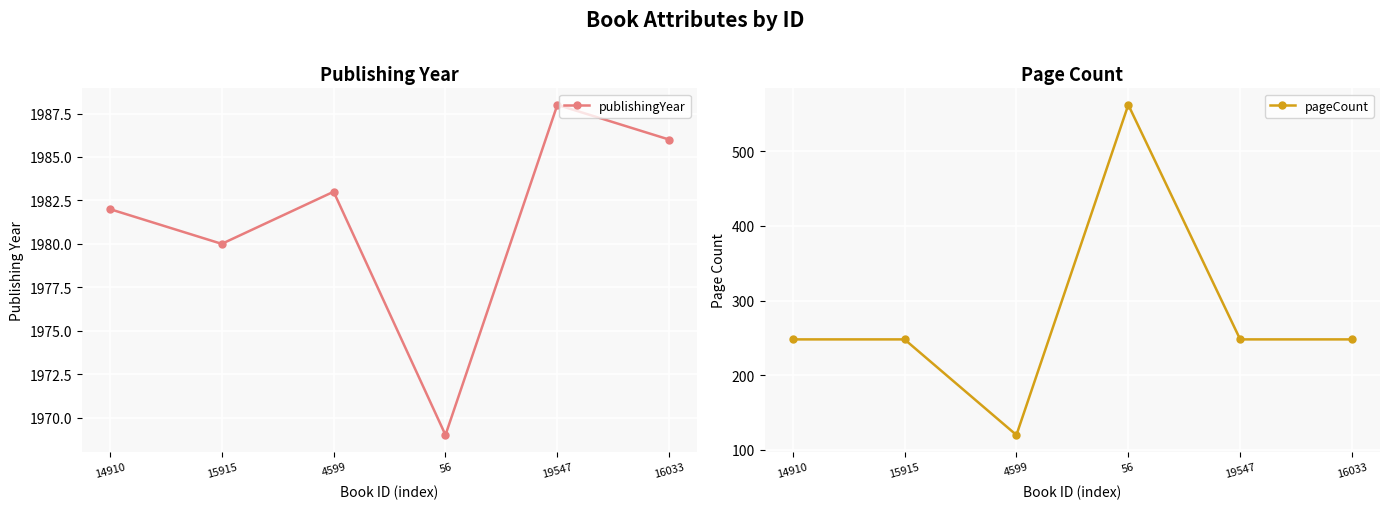

The value of publishingYear at 56 is 967. True or false?

False